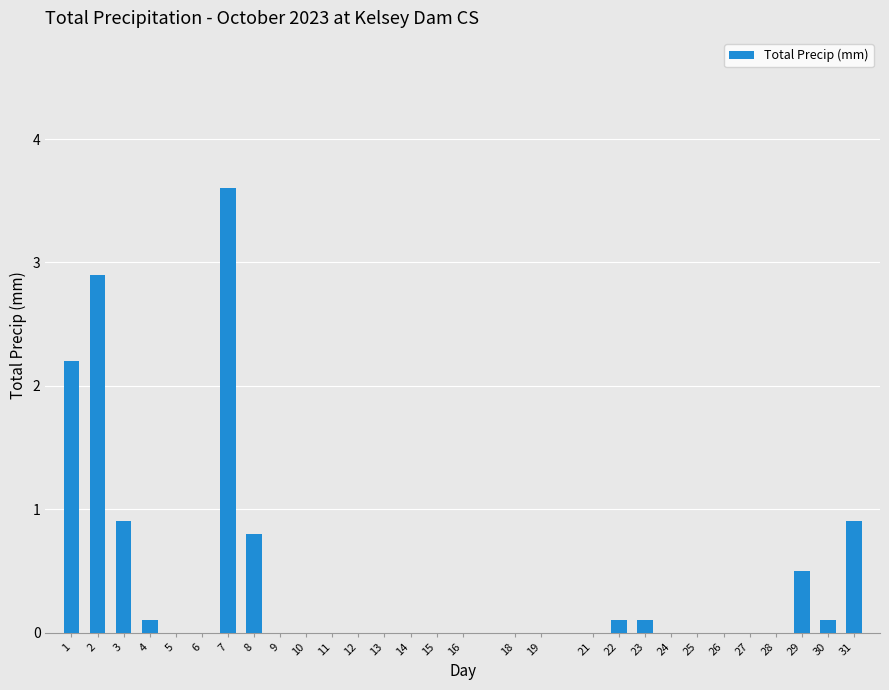

Reading right to left, extract all data points from this chart.

31=0.9	30=0.1	29=0.5	28=0.0	27=0.0	26=0.0	25=0.0	24=0.0	23=0.1	22=0.1	21=0.0	19=0.0	18=0.0	16=0.0	15=0.0	14=0.0	13=0.0	12=0.0	11=0.0	10=0.0	9=0.0	8=0.8	7=3.6	6=0.0	5=0.0	4=0.1	3=0.9	2=2.9	1=2.2